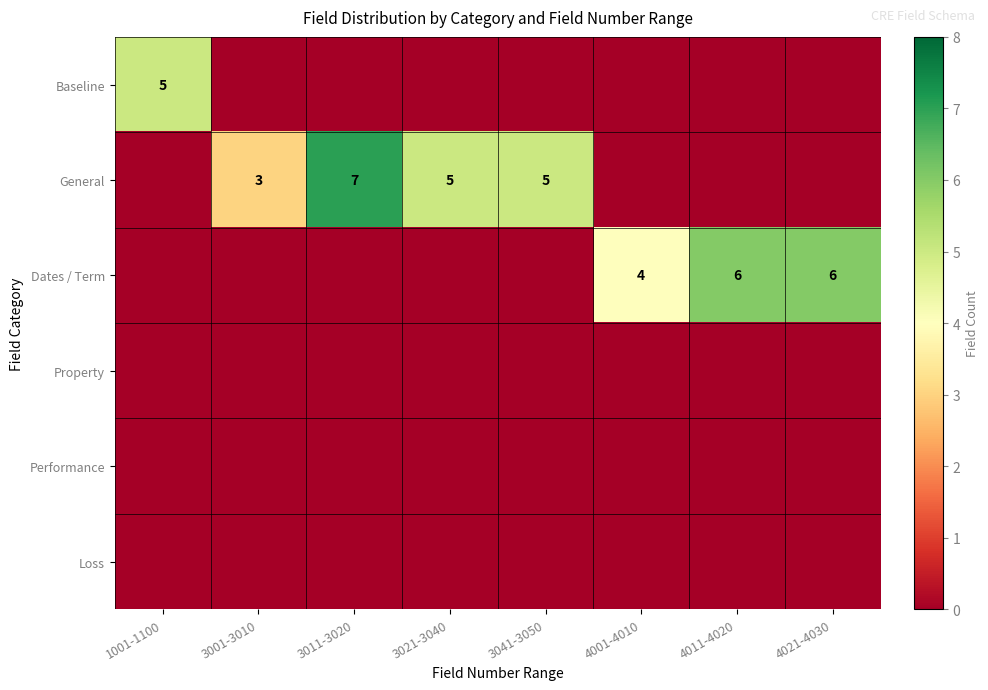

Is it true that General equals 3 at 3021-3040?

False